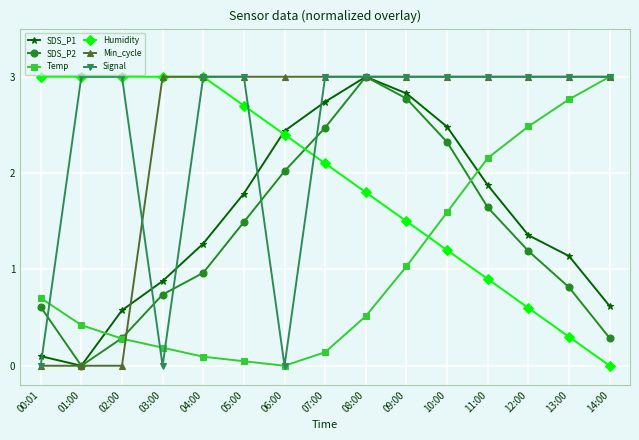

What is the value of the Humidity point at the 11th from the left?

1.2